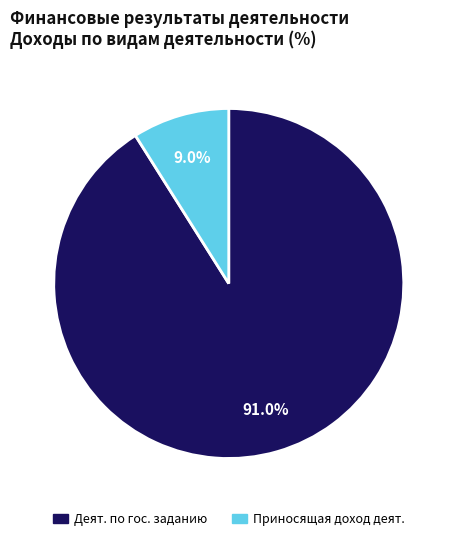

Is there a majority slice in this chart?

Yes